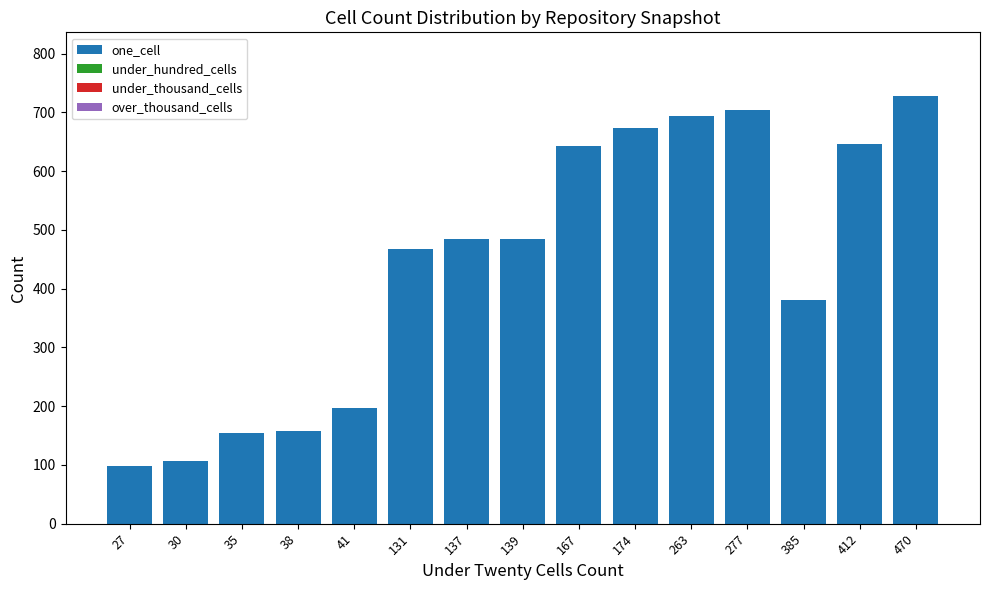

The value of one_cell at 412 is 892. True or false?

False